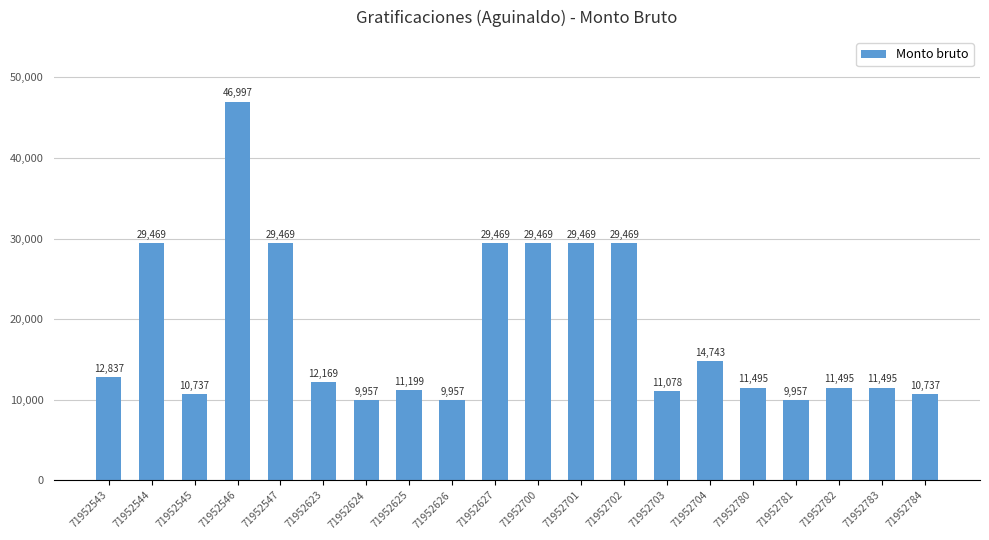

What is the value of the 2nd bar from the left?

29469